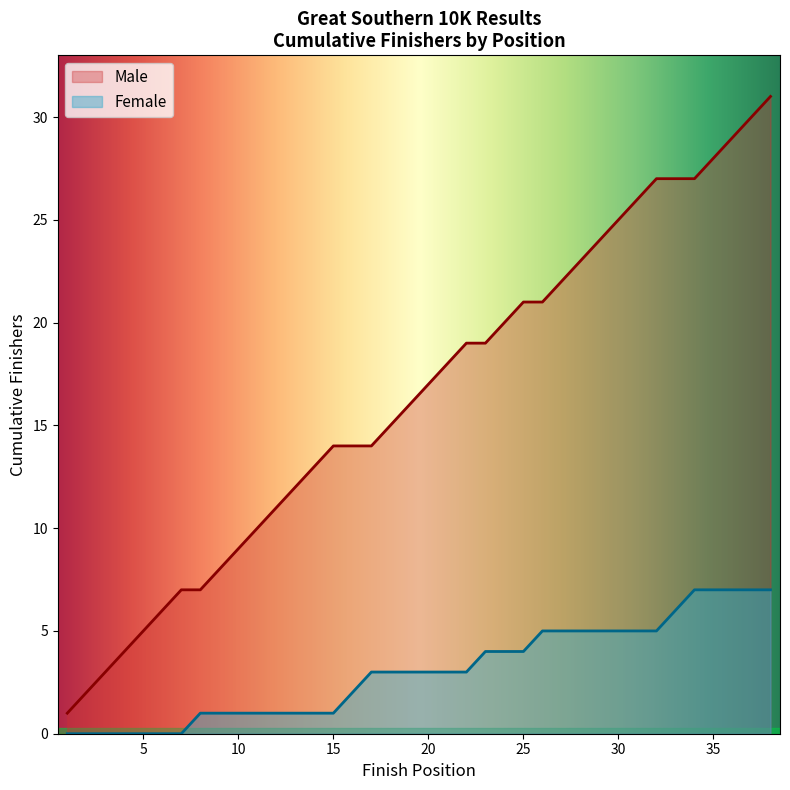

What is the difference between the maximum and minimum values in the Female series?

7